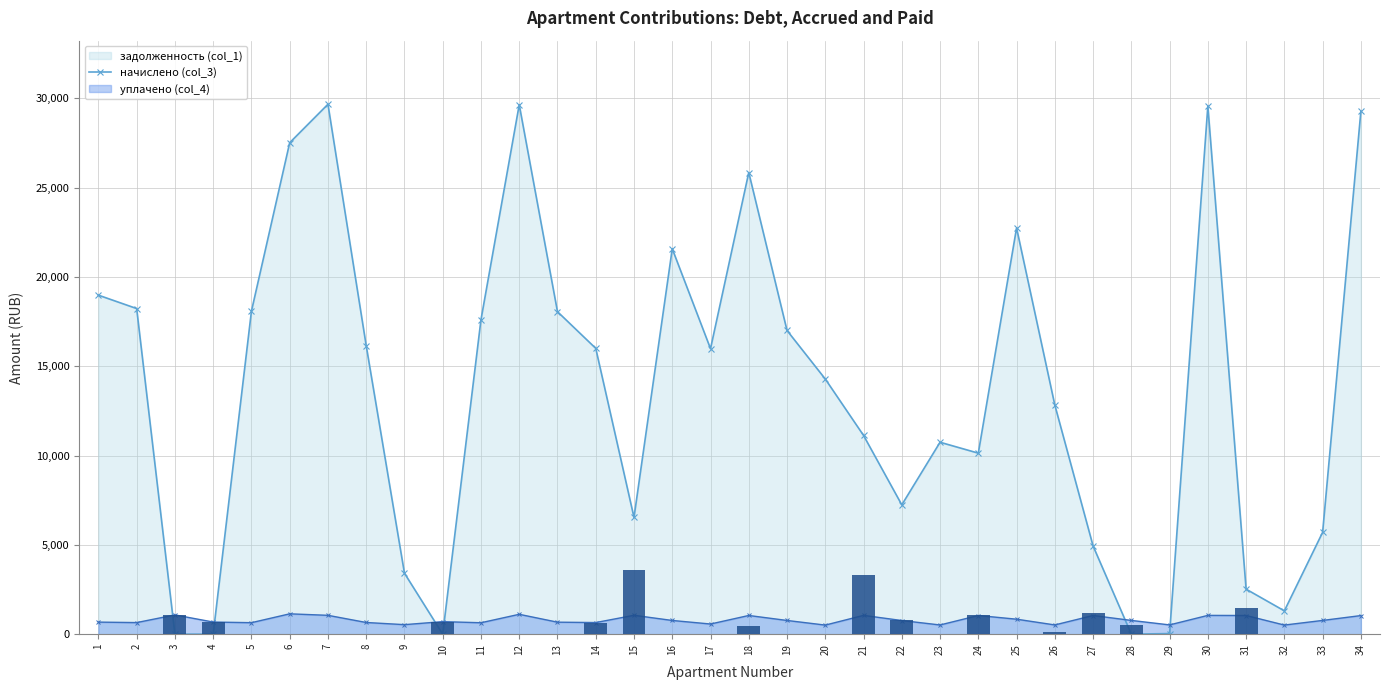

Rank the categories by value from highest to lowest.

15, 21, 31, 27, 3, 24, 22, 10, 4, 14, 28, 18, 26, 1, 2, 5, 6, 7, 8, 9, 11, 12, 13, 16, 17, 19, 20, 23, 25, 29, 30, 32, 33, 34